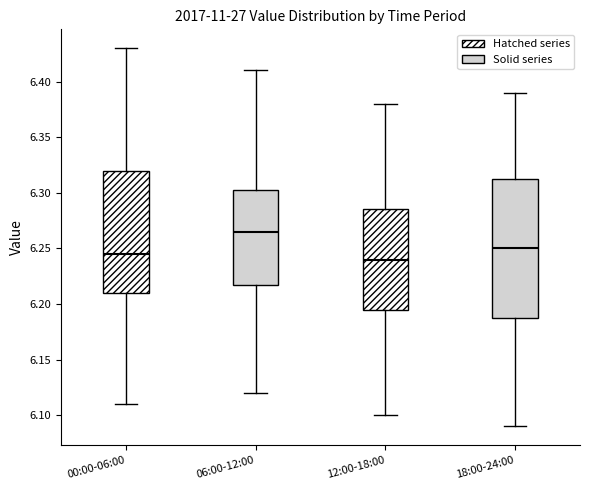

Reading left to right, transcribe this box plot: for each box, give where its median line is, the range the box spans, and where its two whiskers end, as read against the y-axis. The values are not printed on the chart, so give them approximately, as read against the axis.

00:00-06:00: median 6.245, box 6.210 to 6.320, whiskers 6.110 to 6.430
06:00-12:00: median 6.265, box 6.220 to 6.305, whiskers 6.120 to 6.410
12:00-18:00: median 6.240, box 6.195 to 6.285, whiskers 6.100 to 6.380
18:00-24:00: median 6.250, box 6.190 to 6.315, whiskers 6.090 to 6.390